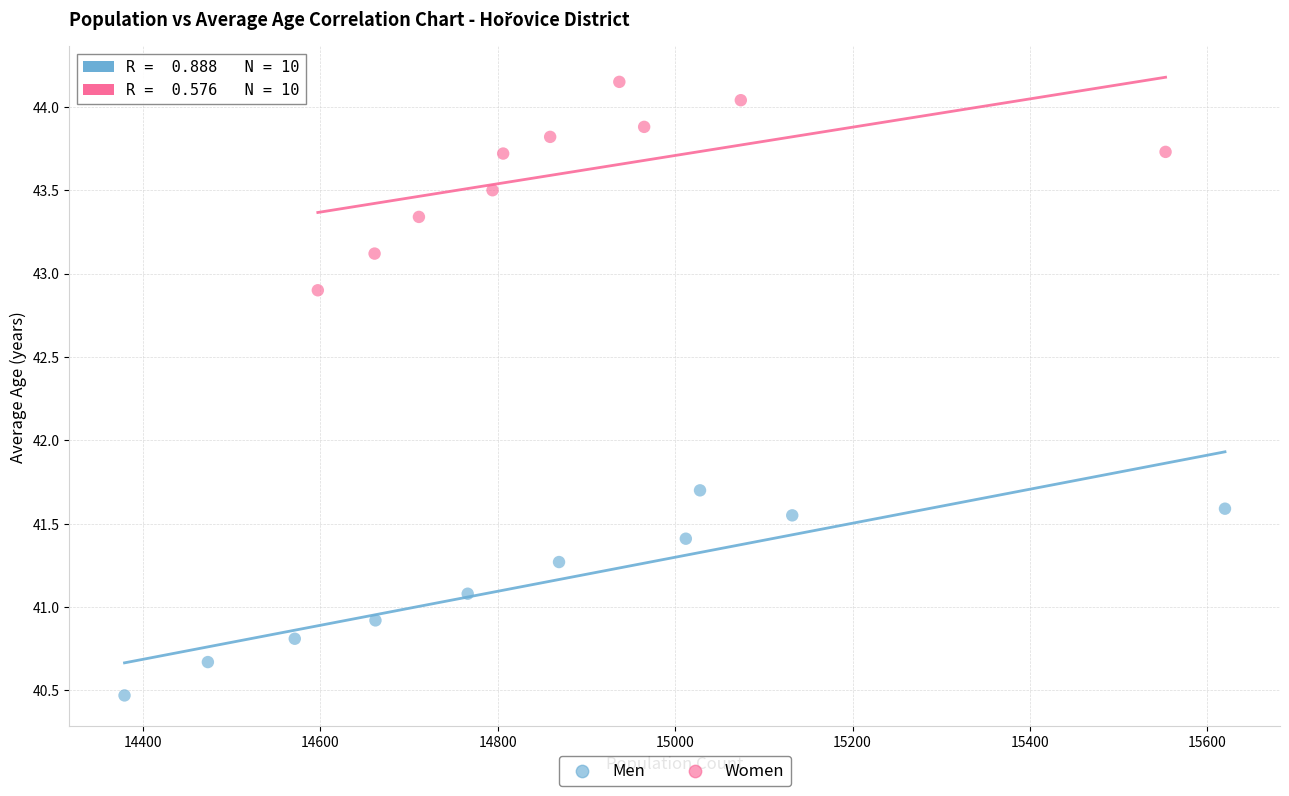

Which series contains the highest Y value?

Women